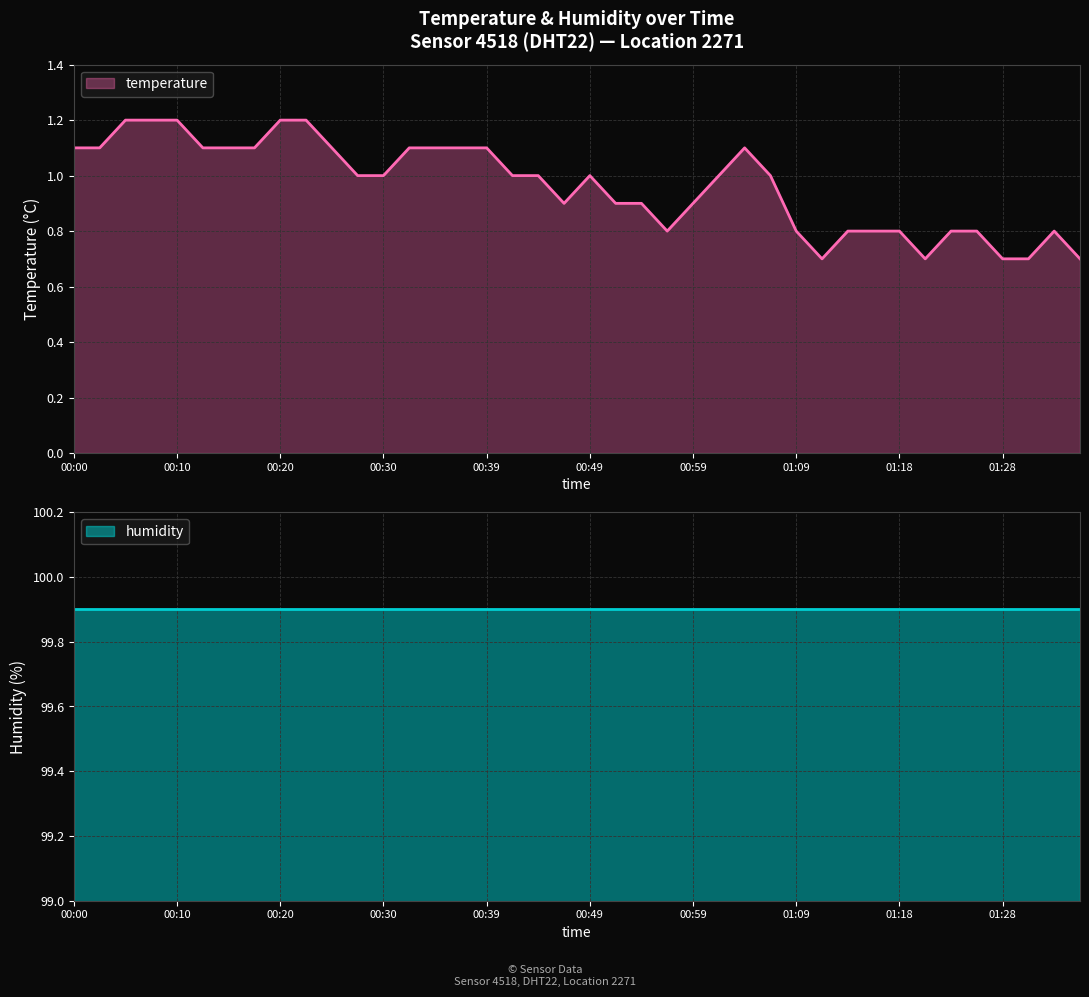

List the labels in order of value, largest first.

00:05, 00:08, 00:10, 00:20, 00:22, 00:00, 00:03, 00:13, 00:15, 00:17, 00:25, 00:32, 00:35, 00:37, 00:39, 01:04, 00:27, 00:30, 00:42, 00:44, 00:49, 01:01, 01:06, 00:47, 00:52, 00:54, 00:59, 00:56, 01:09, 01:13, 01:16, 01:18, 01:23, 01:26, 01:33, 01:11, 01:21, 01:28, 01:31, 01:36